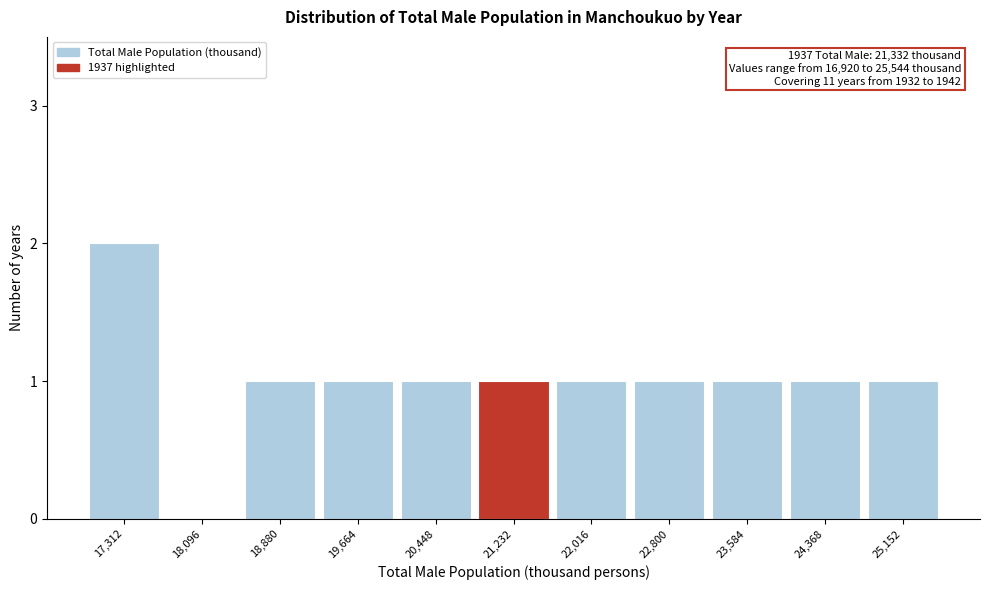

Reading left to right, transcribe all the data shown in this chart.

17,312=2	18,096=0	18,880=1	19,664=1	20,448=1	21,232=1	22,016=1	22,800=1	23,584=1	24,368=1	25,152=1